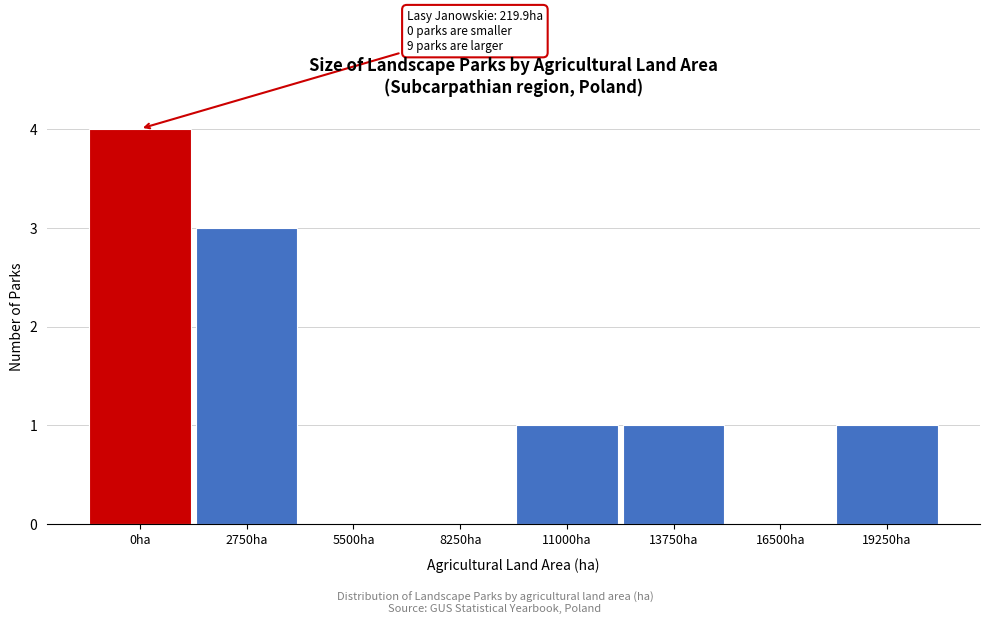

Reading left to right, list all the values displayed in this chart.

0ha=4	2750ha=3	5500ha=0	8250ha=0	11000ha=1	13750ha=1	16500ha=0	19250ha=1